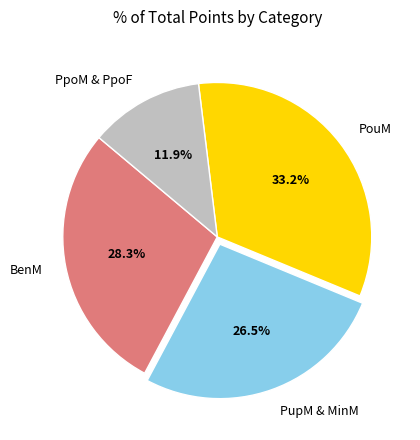

What is the largest slice in the pie chart?

PouM